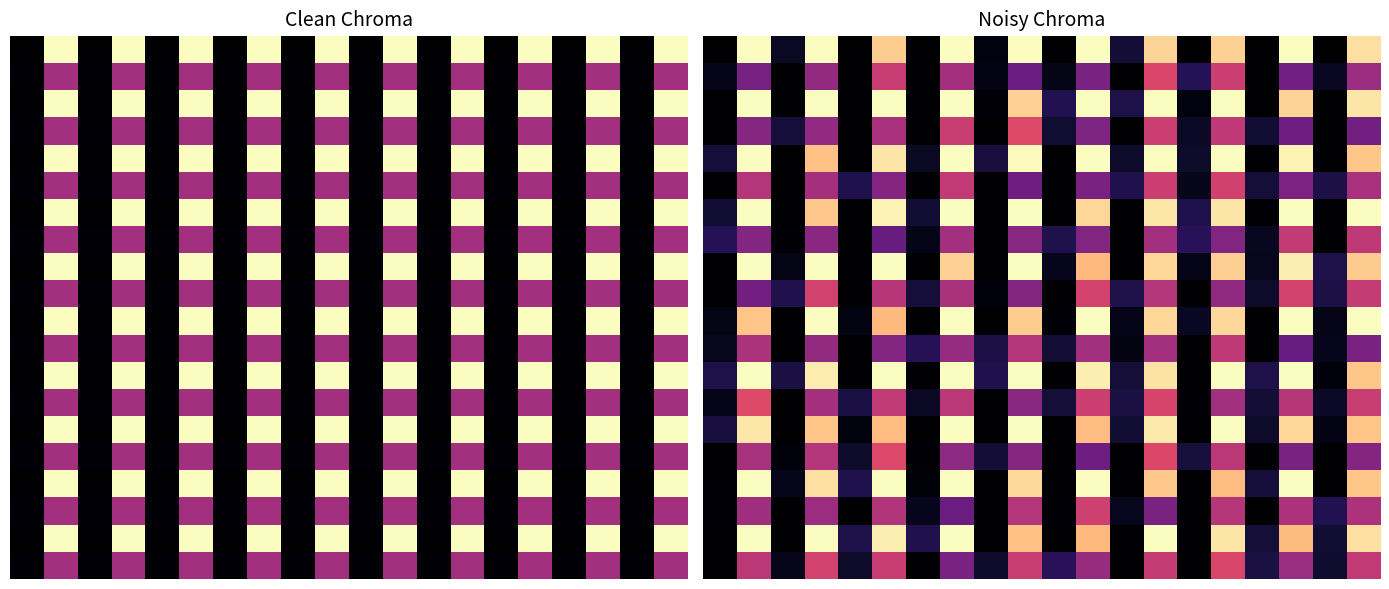

Which has a higher value, 12 or 18?

12